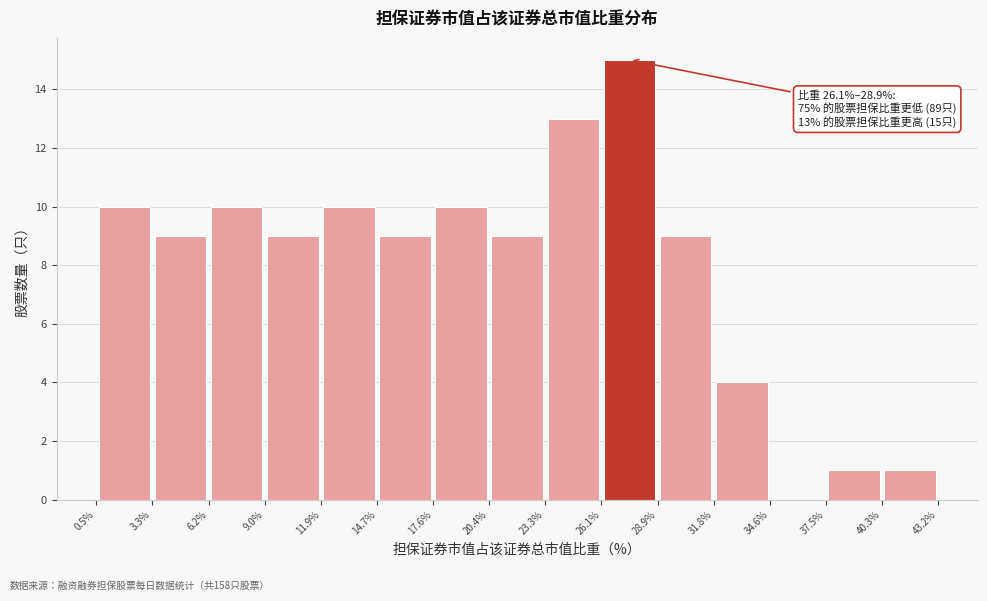

Which range on the x-axis has the tallest bar?

26.1% to 28.9%